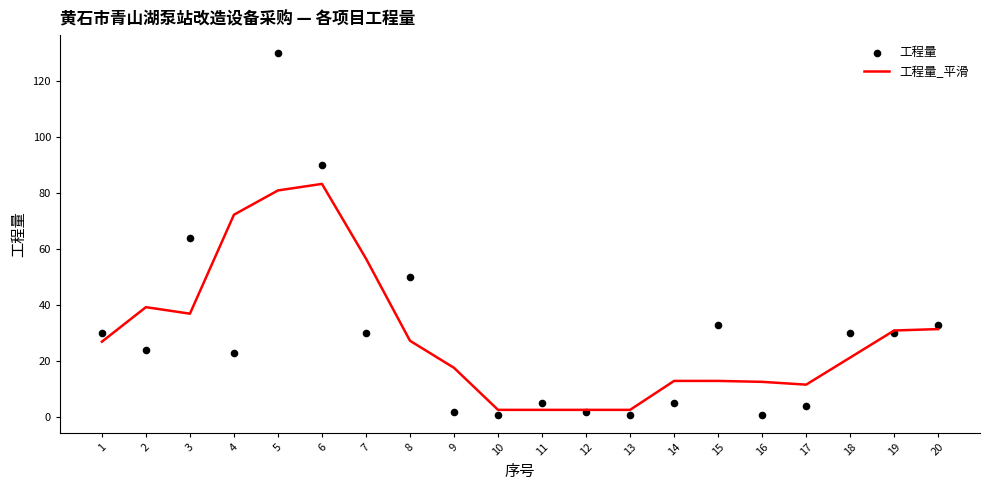

Which series has the widest spread of Y values?

工程量